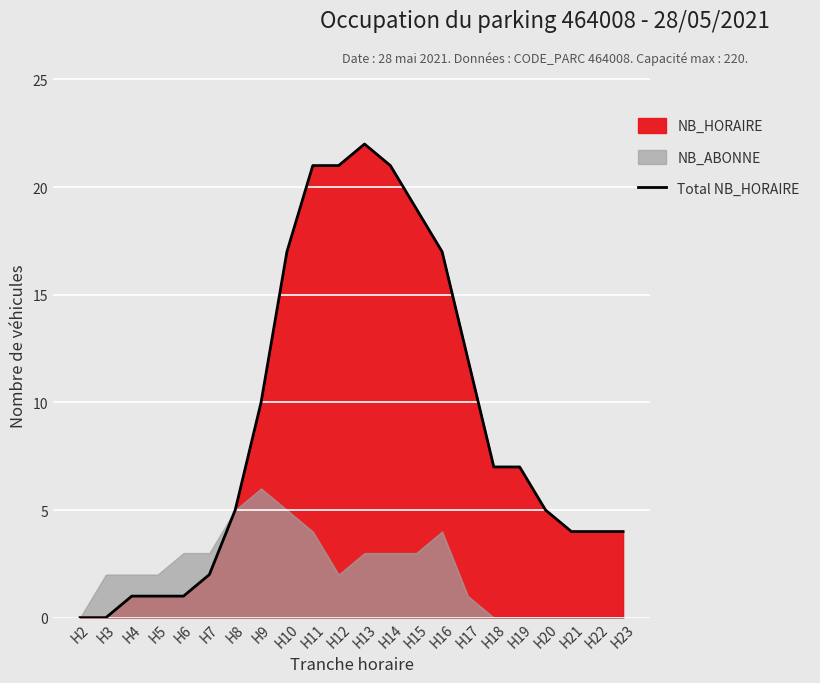

How many values are above zero?

20